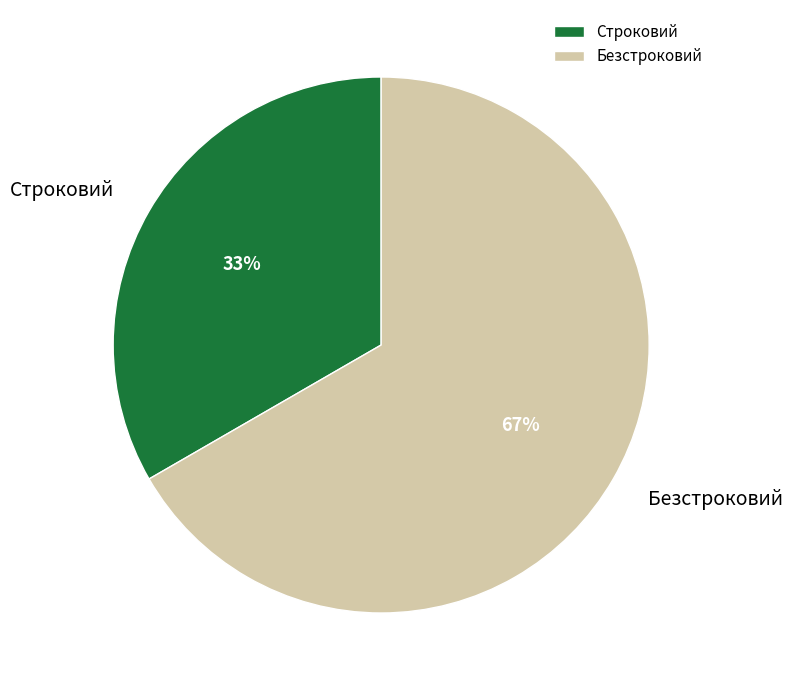

Between Безстроковий and Строковий, which is larger?

Безстроковий